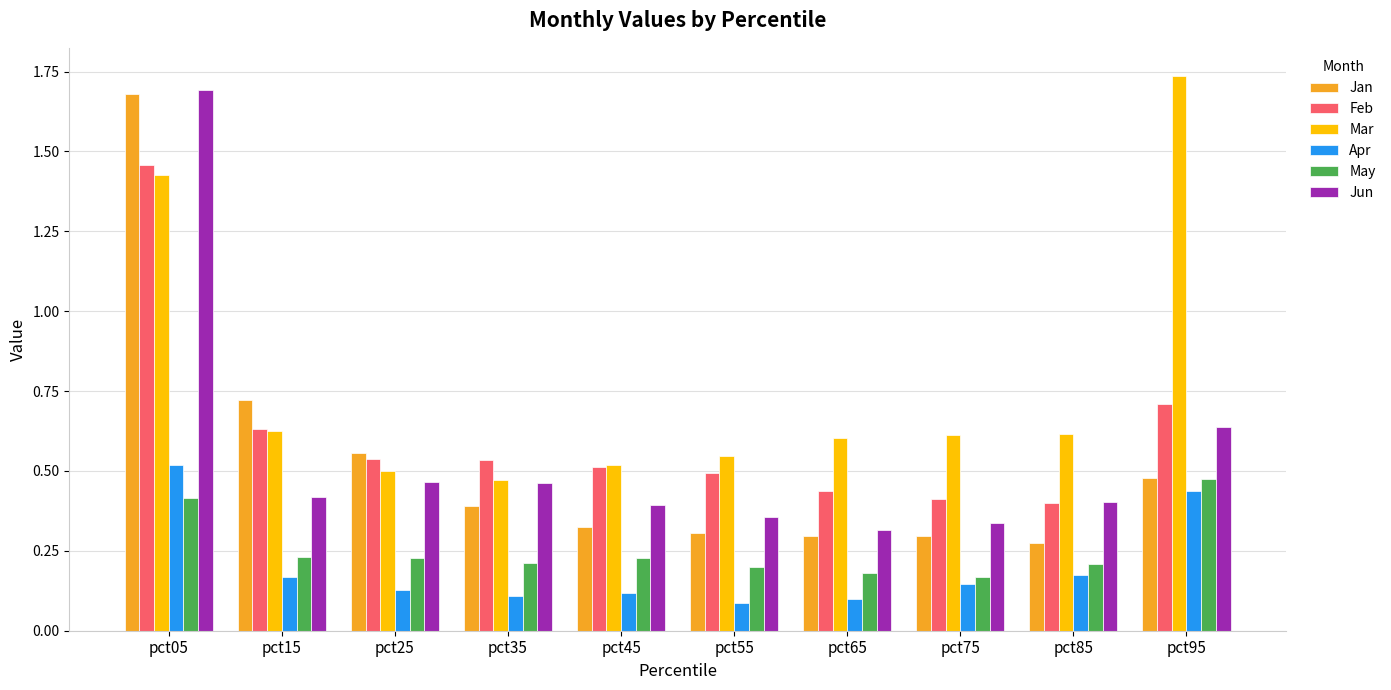

Which series has the widest spread of values?

Jan